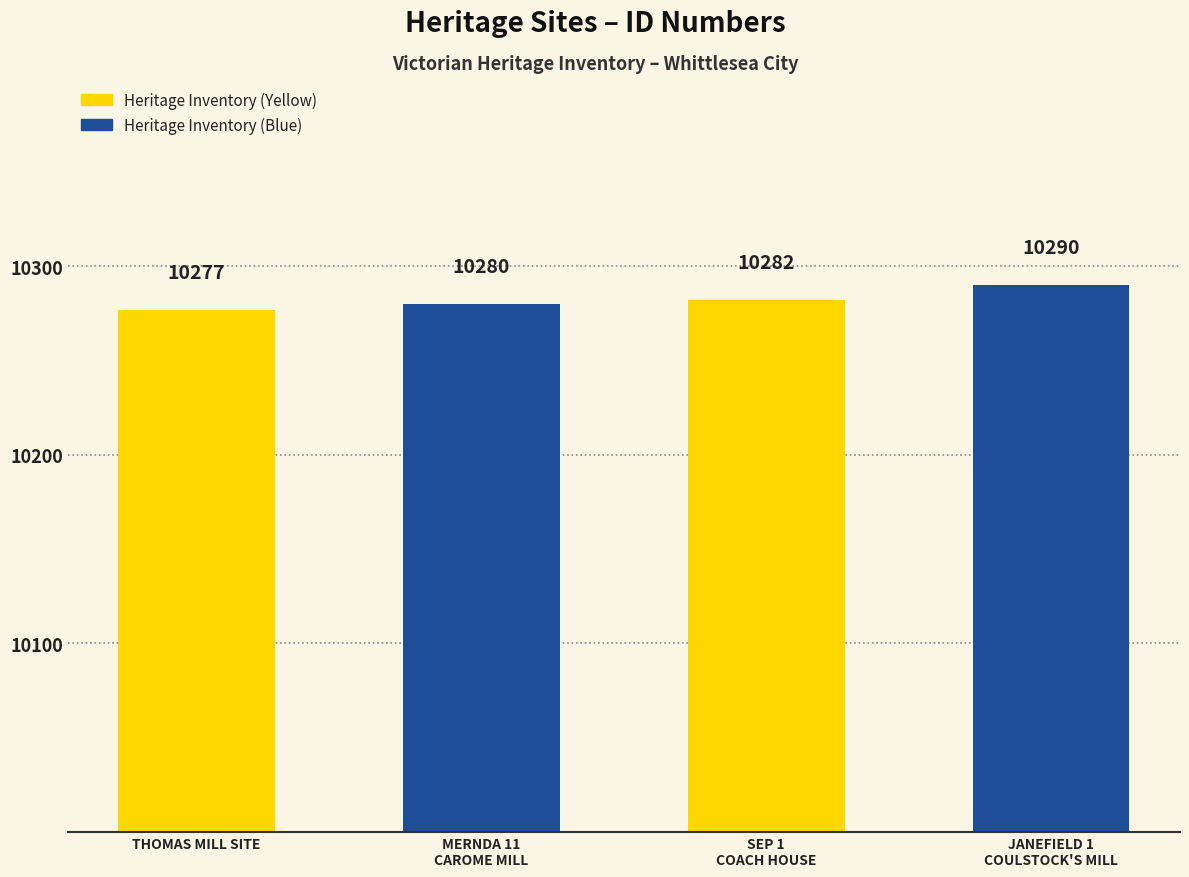

What is the smallest value displayed?

10277